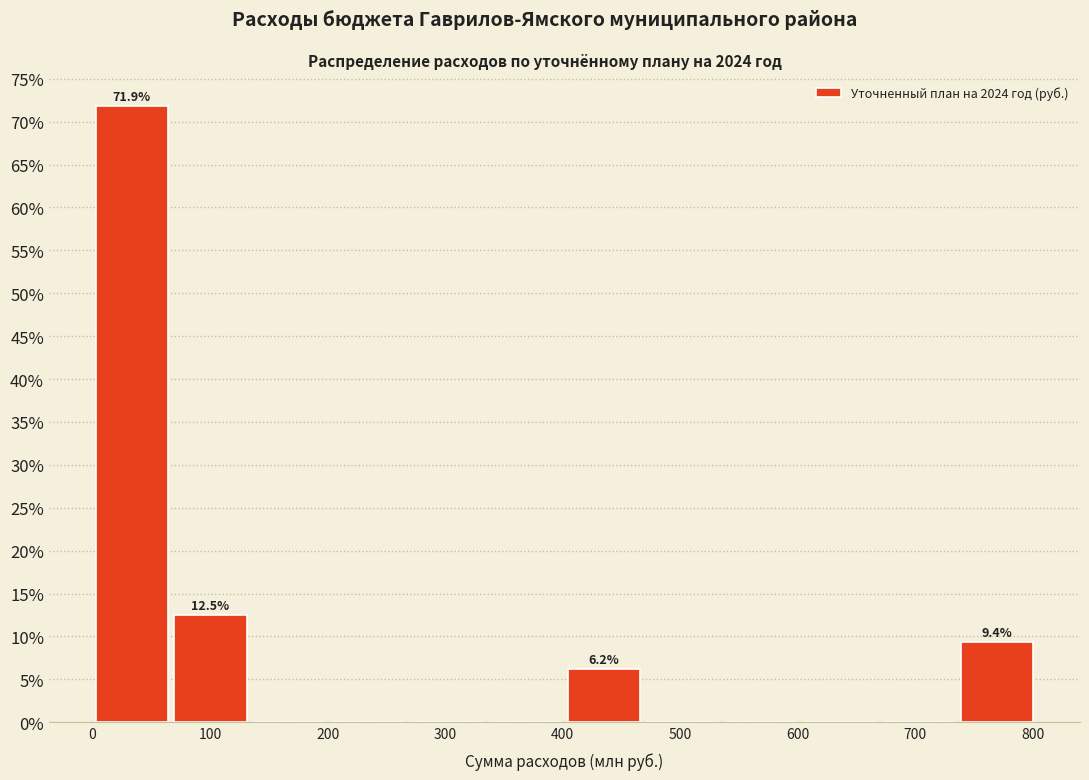

Over which range of the x-axis is the bar tallest?

0 to 70